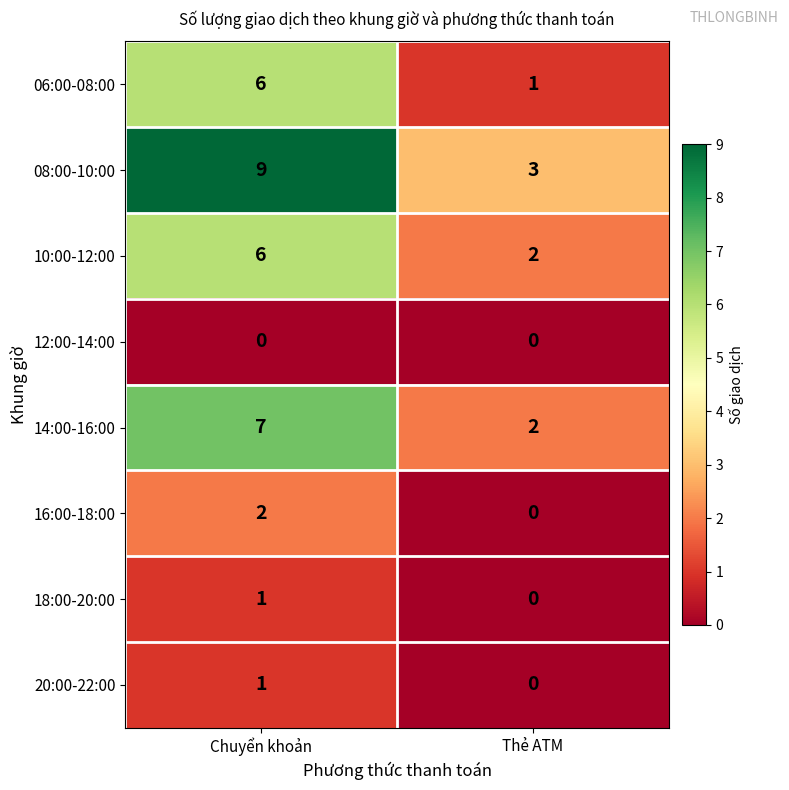

What value does the 08:00-10:00 series have at Thẻ ATM?

3